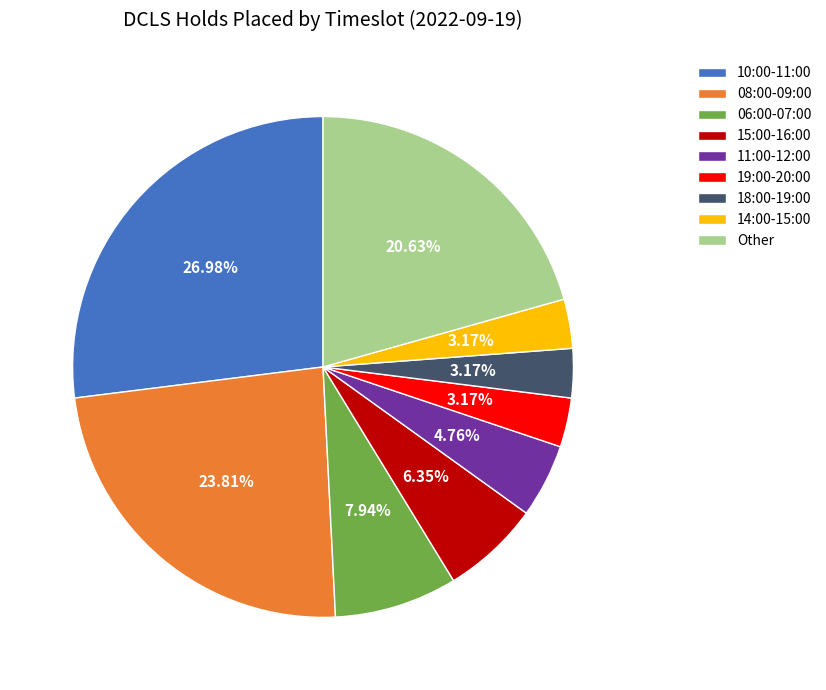

Do 10:00-11:00 and 08:00-09:00 together represent more than half of the pie?

Yes